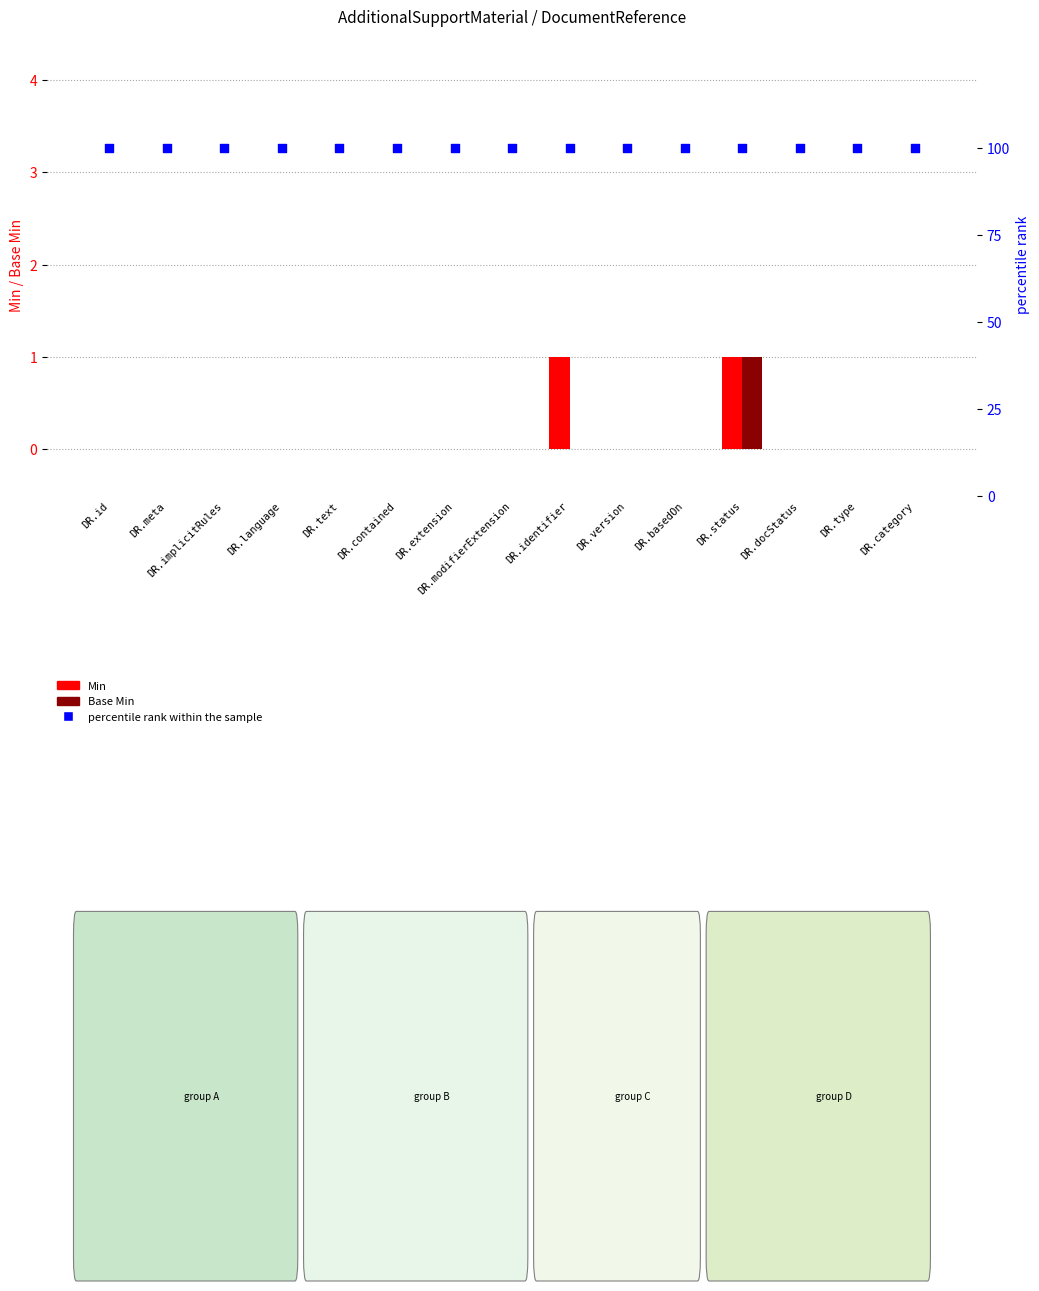

What are all the series names shown in the legend?

Min, Base Min, percentile rank